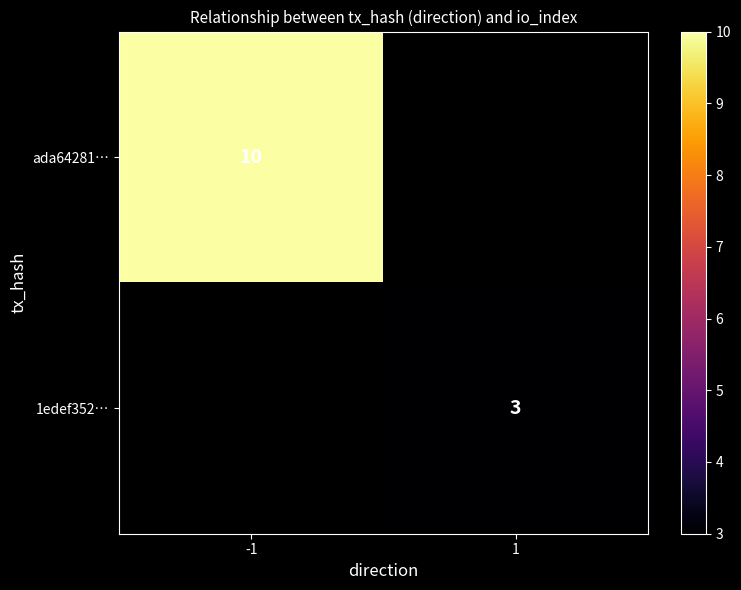

Is it true that 1edef352… equals 3 at 1?

True